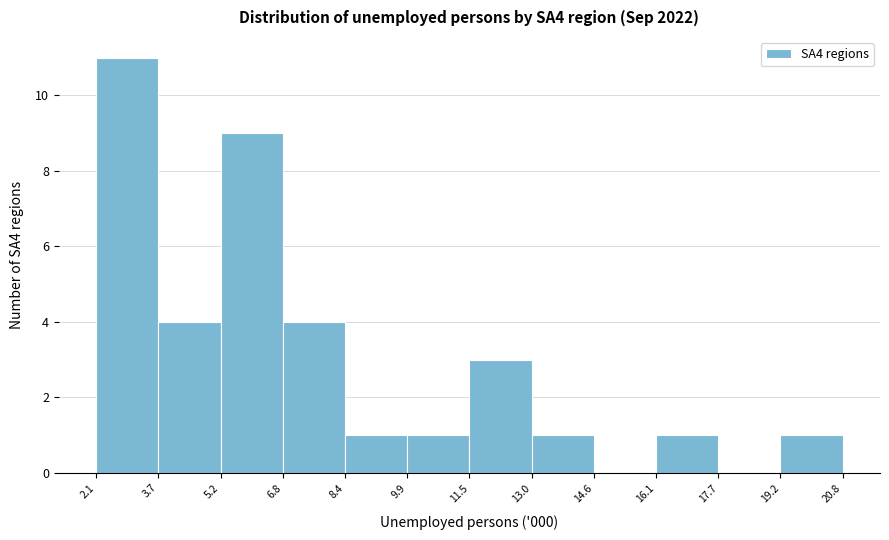

Reading left to right, list every bar in this chart as the range it spans on the x-axis followed by its height. The values are not printed on the chart, so give them approximately, as read against the axis.

2.1 to 3.7: 11
3.7 to 5.2: 4
5.2 to 6.8: 9
6.8 to 8.4: 4
8.4 to 9.9: 1
9.9 to 11.5: 1
11.5 to 13.0: 3
13.0 to 14.6: 1
14.6 to 16.1: 0
16.1 to 17.7: 1
17.7 to 19.2: 0
19.2 to 20.8: 1